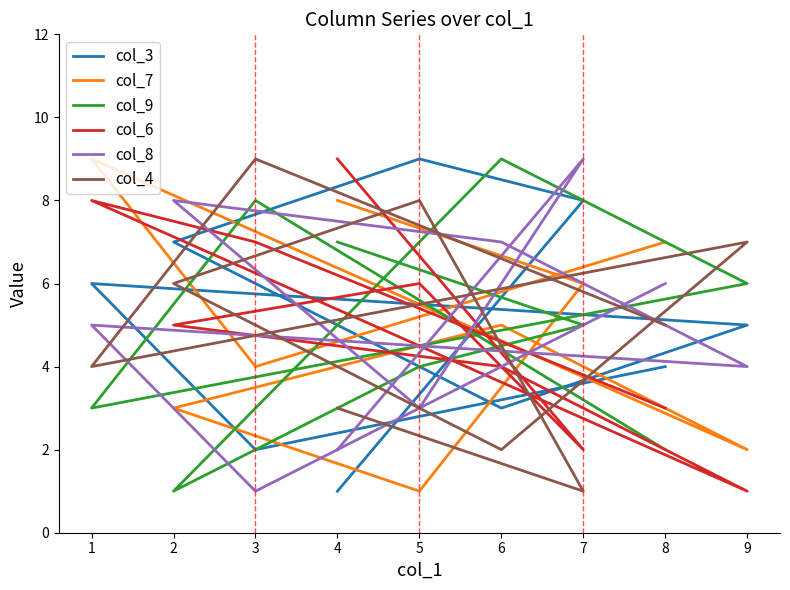

Count the number of data series in this chart.

6